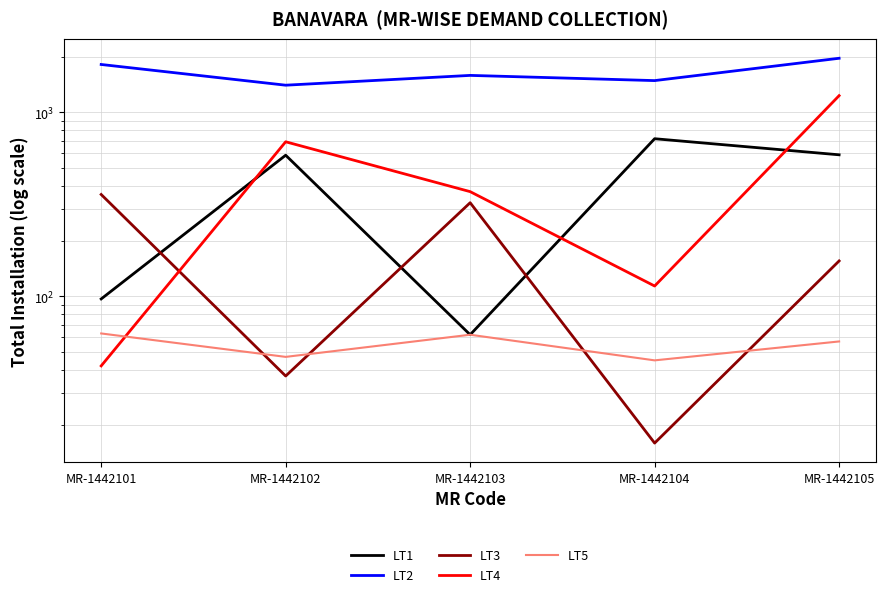

Where is LT4 nearest to the value 637?

MR-1442102